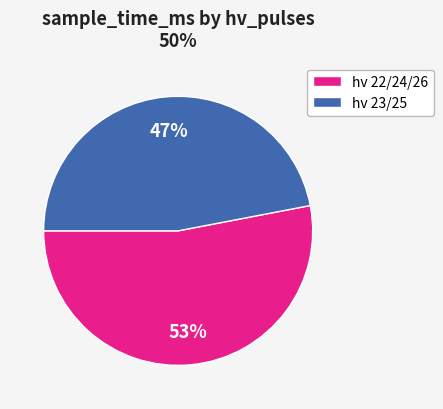

To the nearest percent, what is the difference between the largest and smallest slice percentages?

6%